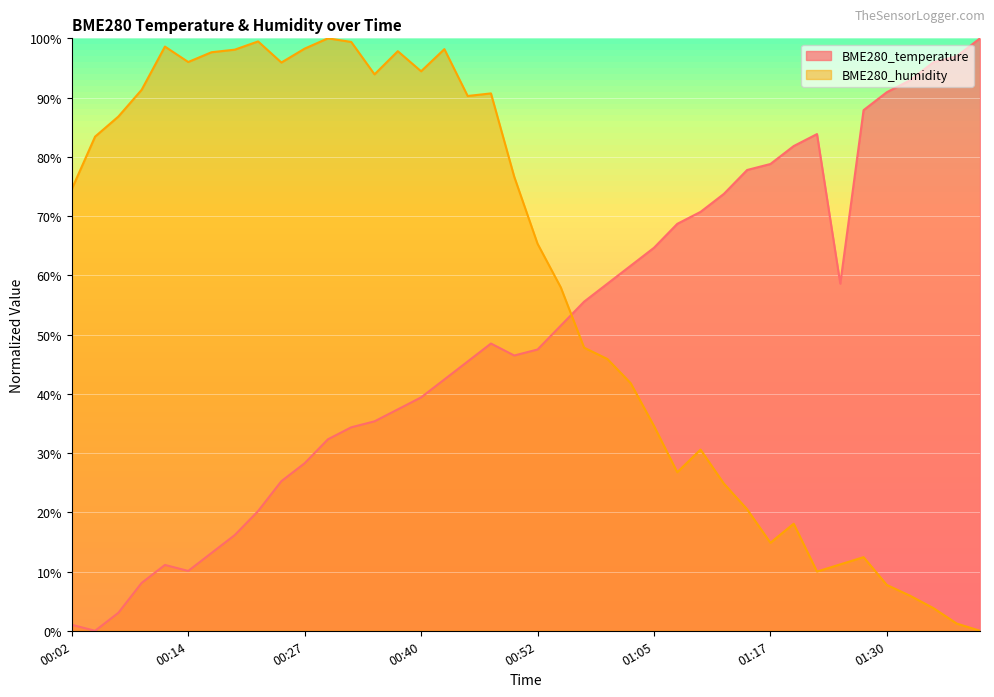

The value of BME280_humidity at 00:17 is 156.8. True or false?

False